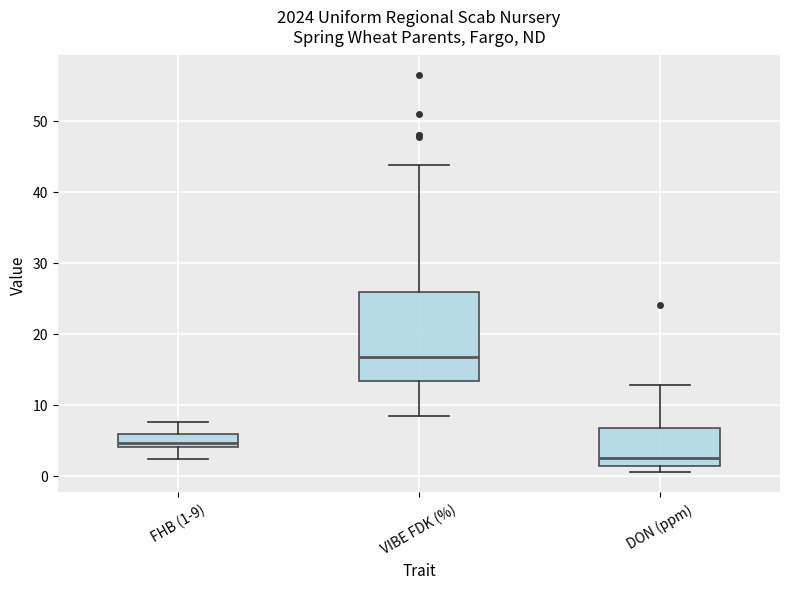

Reading left to right, read every box against the y-axis: the position of its median line, the range the box covers, and the ends of its whiskers. The values are not printed on the chart, so give them approximately, as read against the axis.

FHB (1-9): median 5, box 4 to 6, whiskers 2 to 8
VIBE FDK (%): median 17, box 13 to 26, whiskers 8 to 44
DON (ppm): median 3, box 1 to 7, whiskers 1 (just below the box's lower edge) to 13